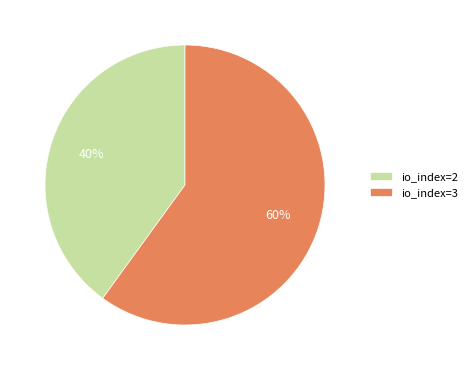

Rank the categories by value from lowest to highest.

io_index=2, io_index=3